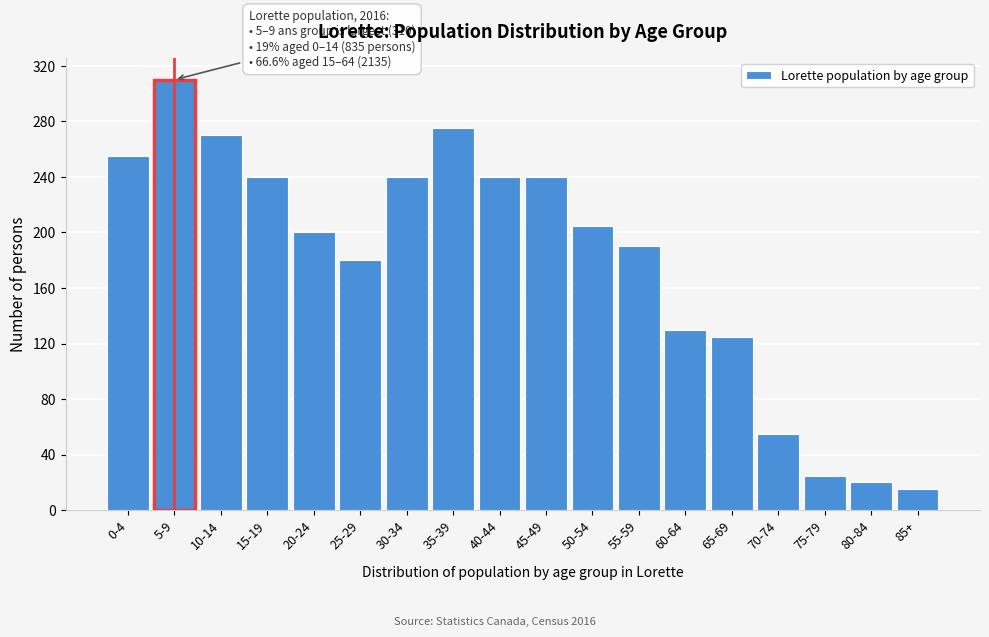

Reading left to right, list all the values displayed in this chart.

255	310	270	240	200	180	240	275	240	240	205	190	130	125	55	25	20	15